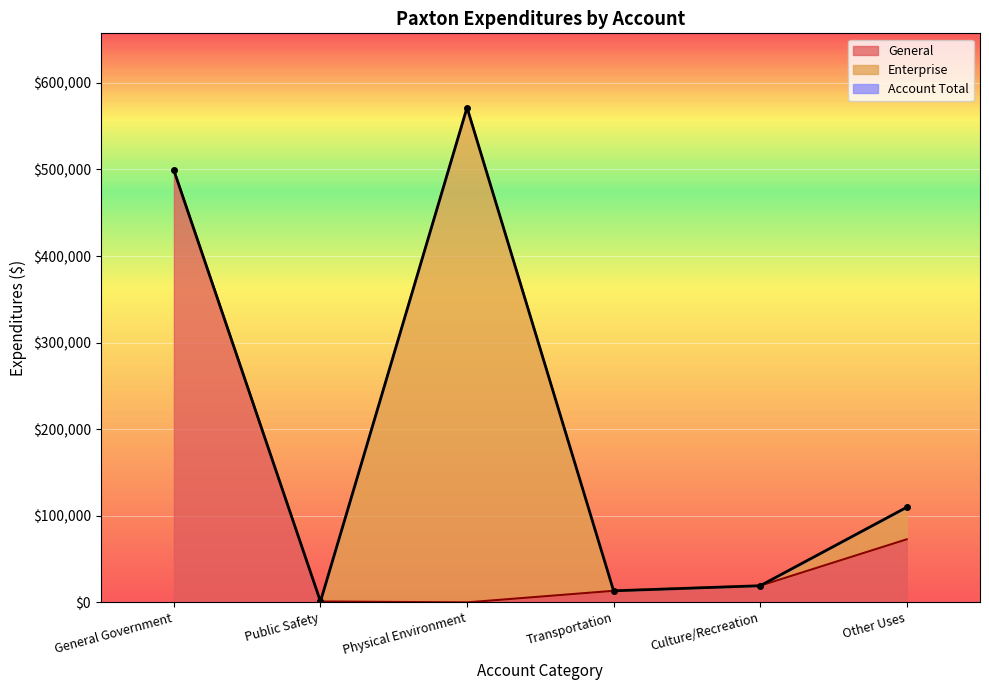

What is the value of the General (line) point at the 2nd from the left?

1056